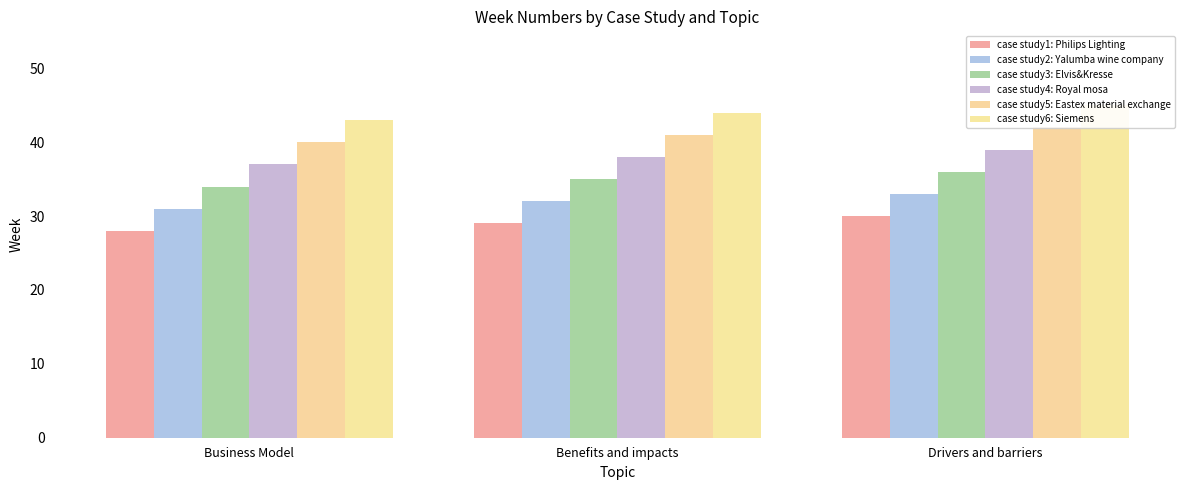

How many series are shown in this chart?

6